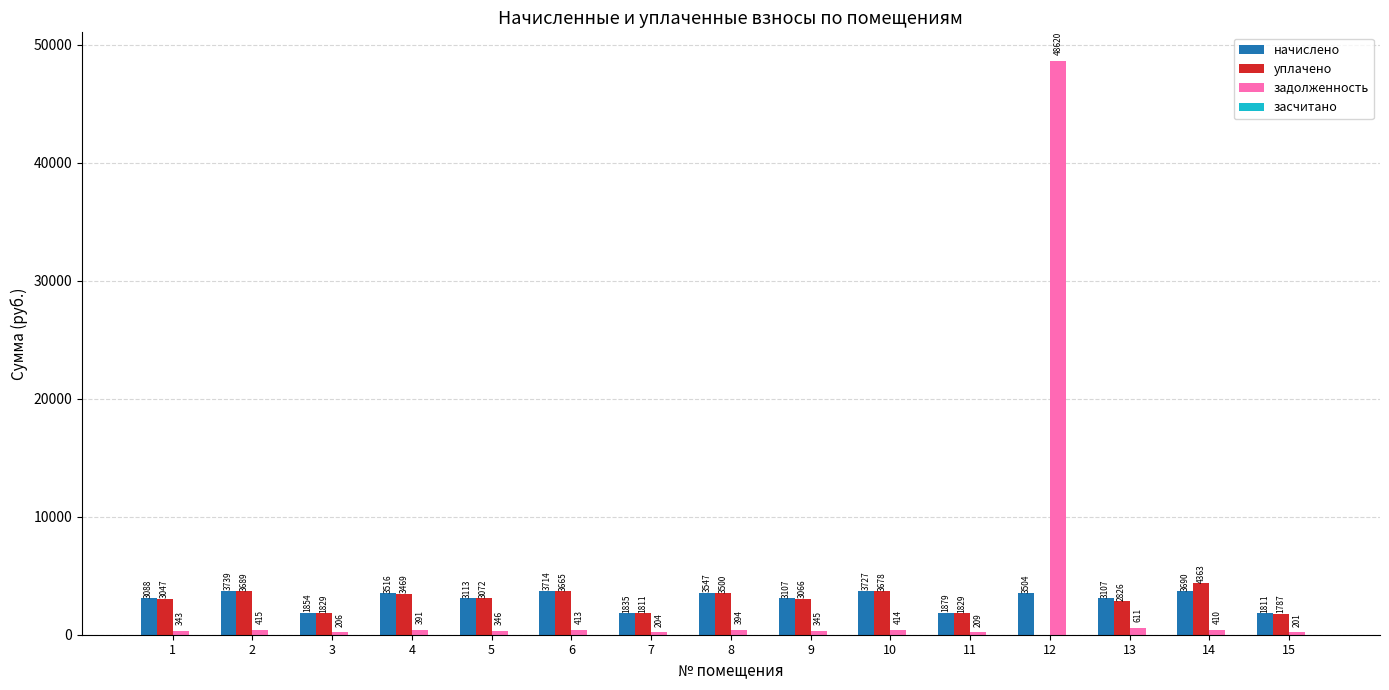

Is the value of уплачено at 12 greater than the value of задолженность at 11?

No